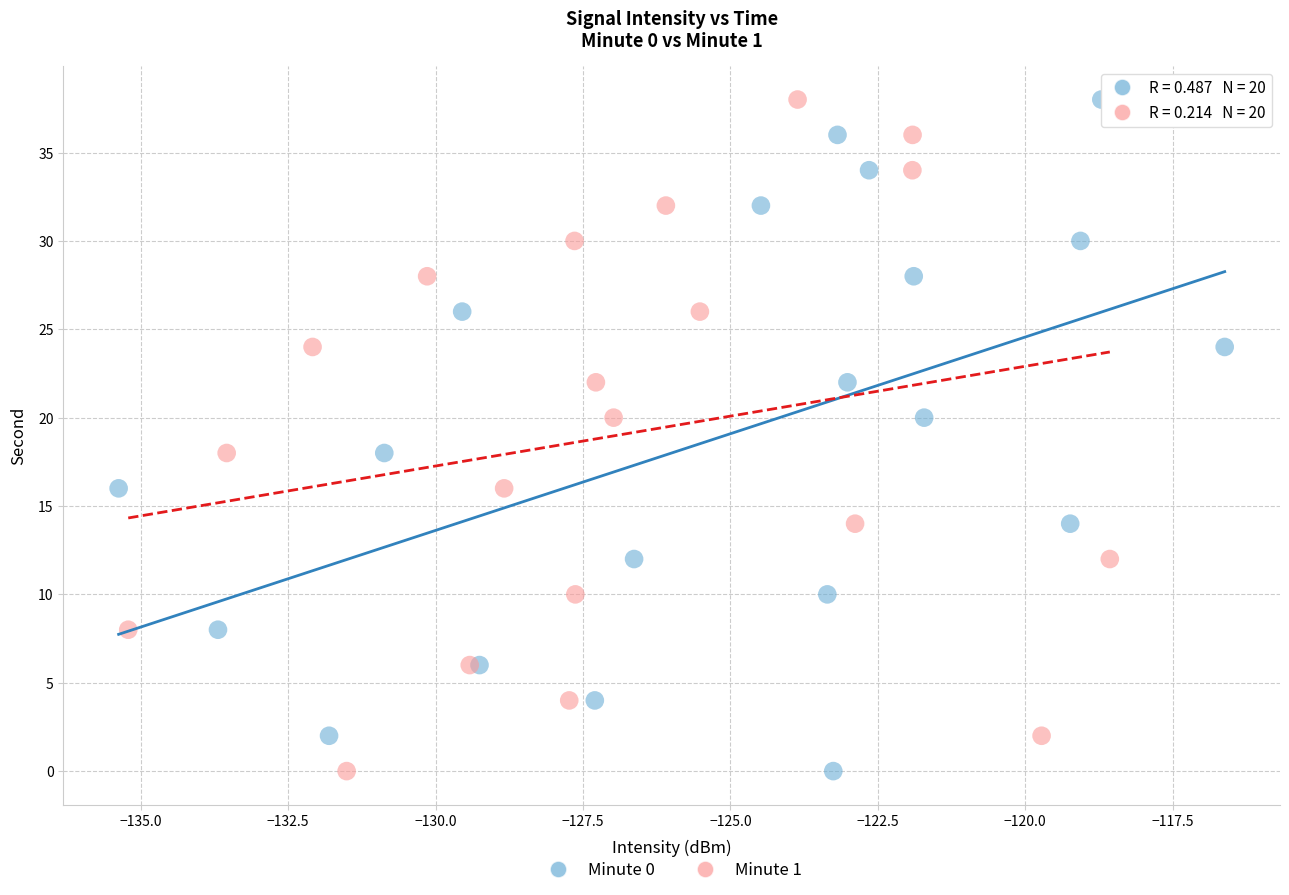

What are all the series names shown in the legend?

Minute 0, Minute 1